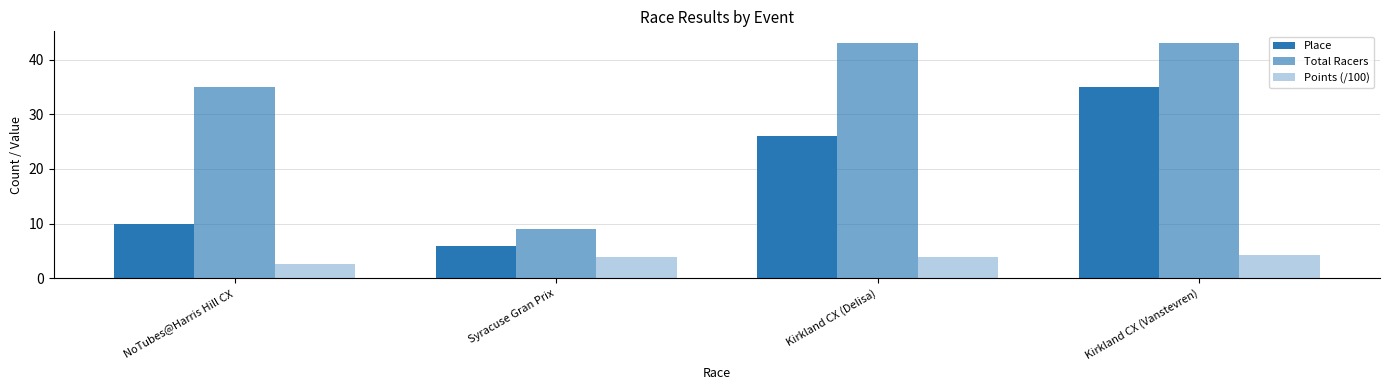

What is the difference between the second highest and minimum values in the Points (/100) series?

1.2